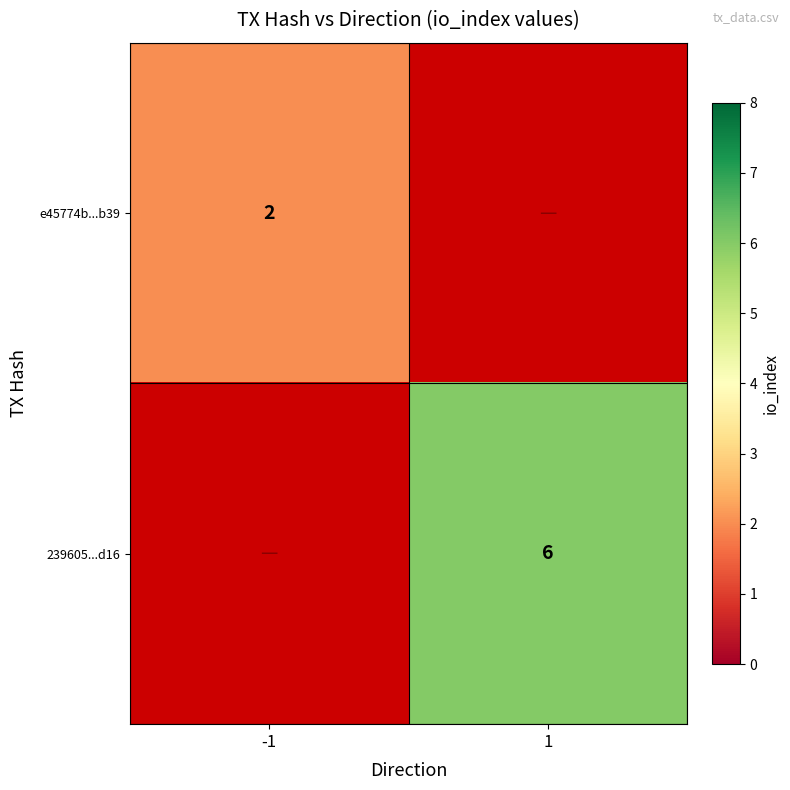

Is the value of 239605...d16 at 1 greater than the value of e45774b...b39 at -1?

Yes